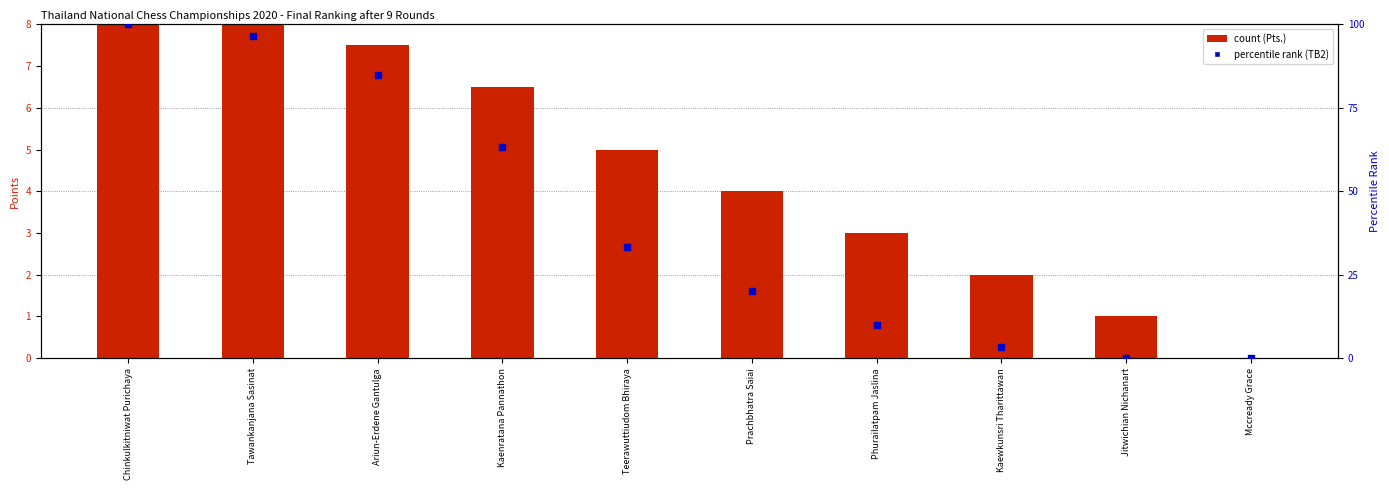

Which series reaches the maximum Y coordinate?

TB2 percentile rank